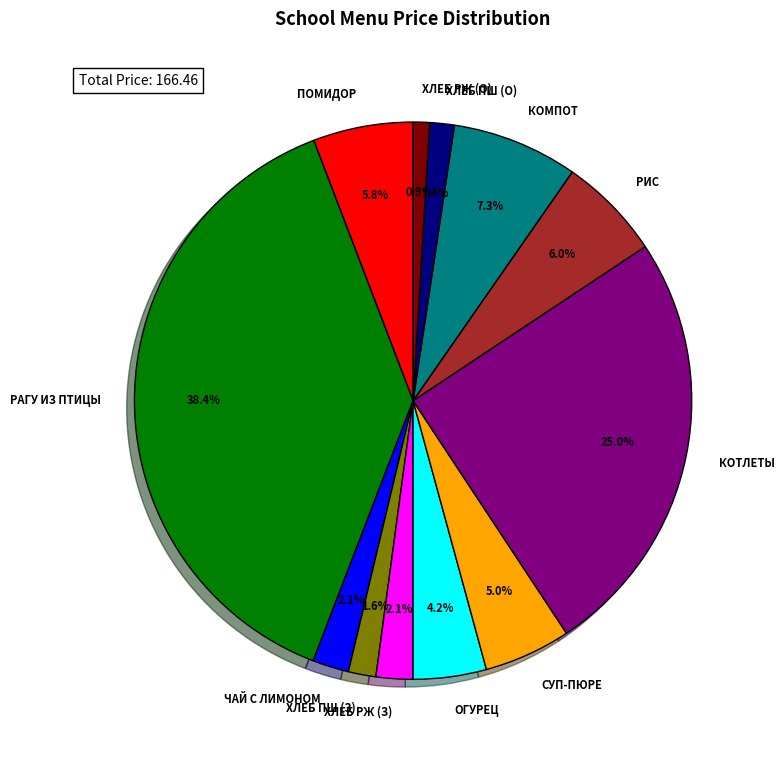

Is there a majority slice in this chart?

No